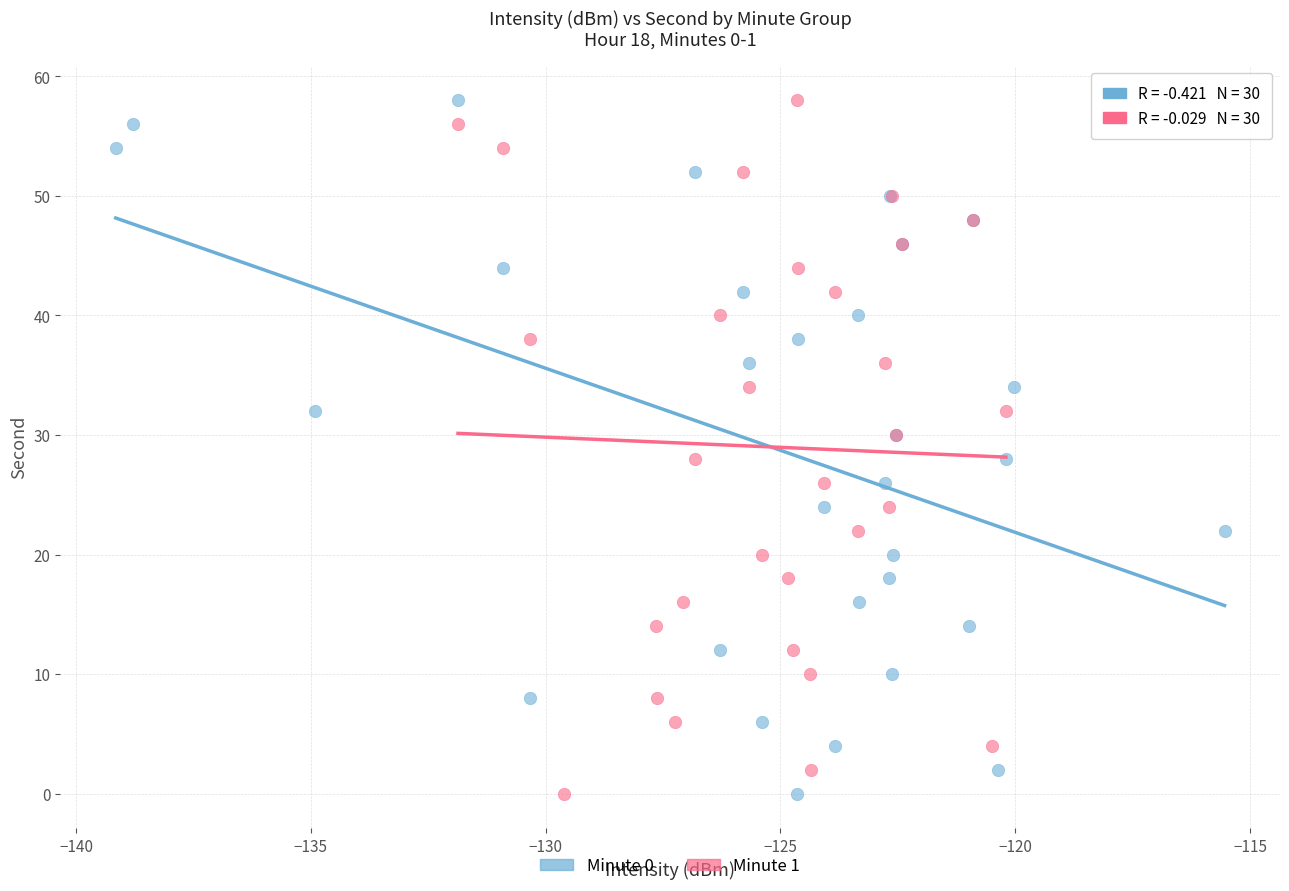

What are all the series names shown in the legend?

Minute 0, Minute 1